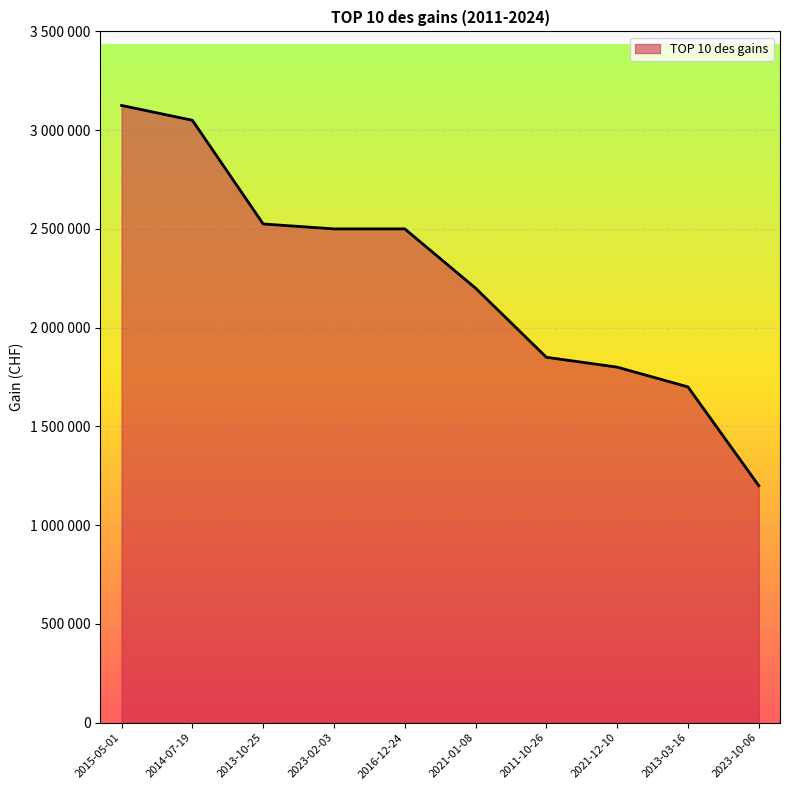

What is the difference between the maximum and minimum values?

1925000